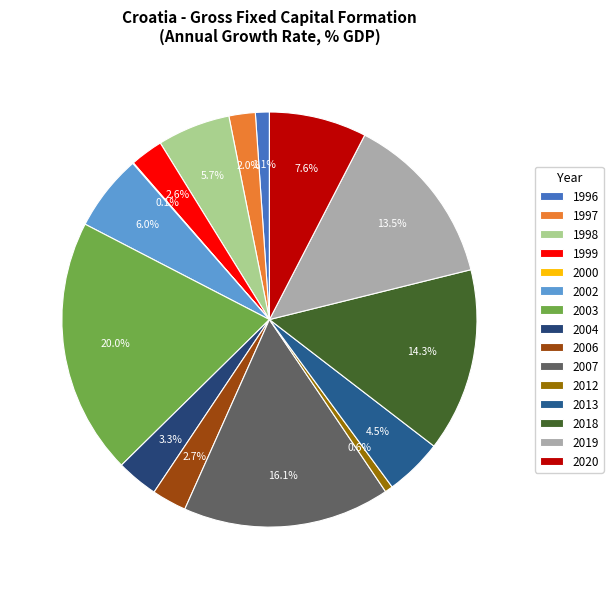

To the nearest percent, what is the difference between the largest and smallest slice percentages?

20%